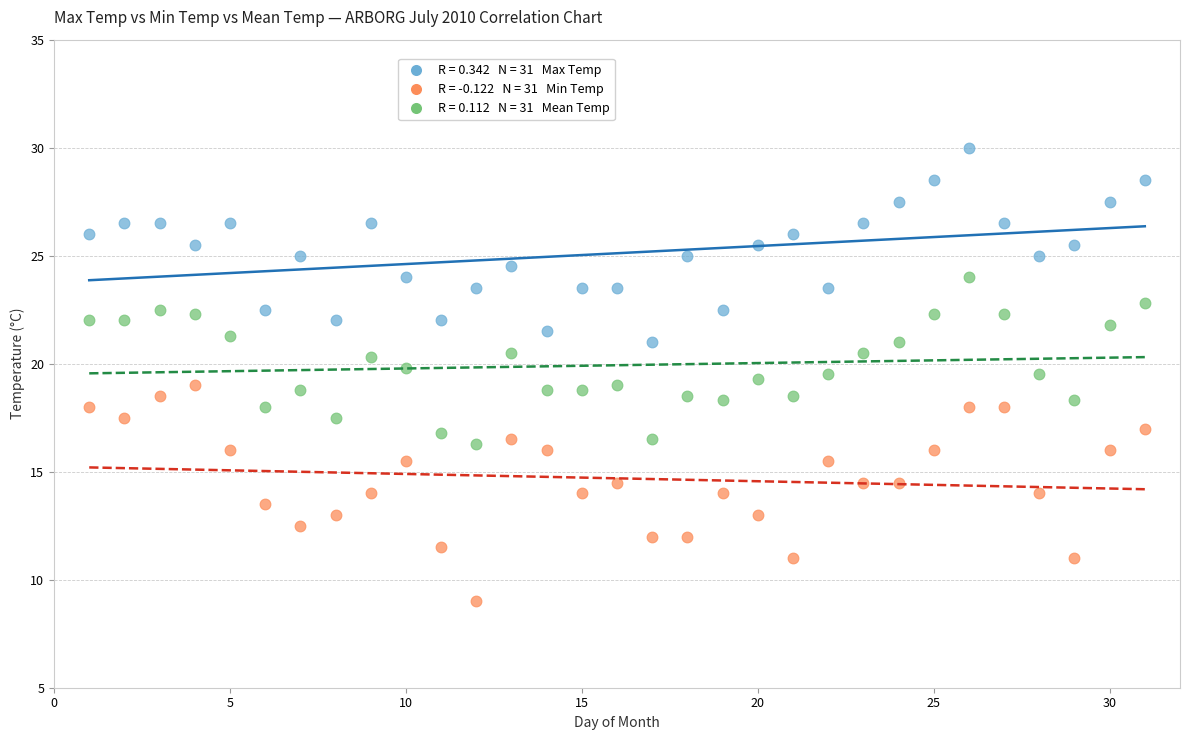

Across all data points, what is the range of Y values (max minus min)?

21.0